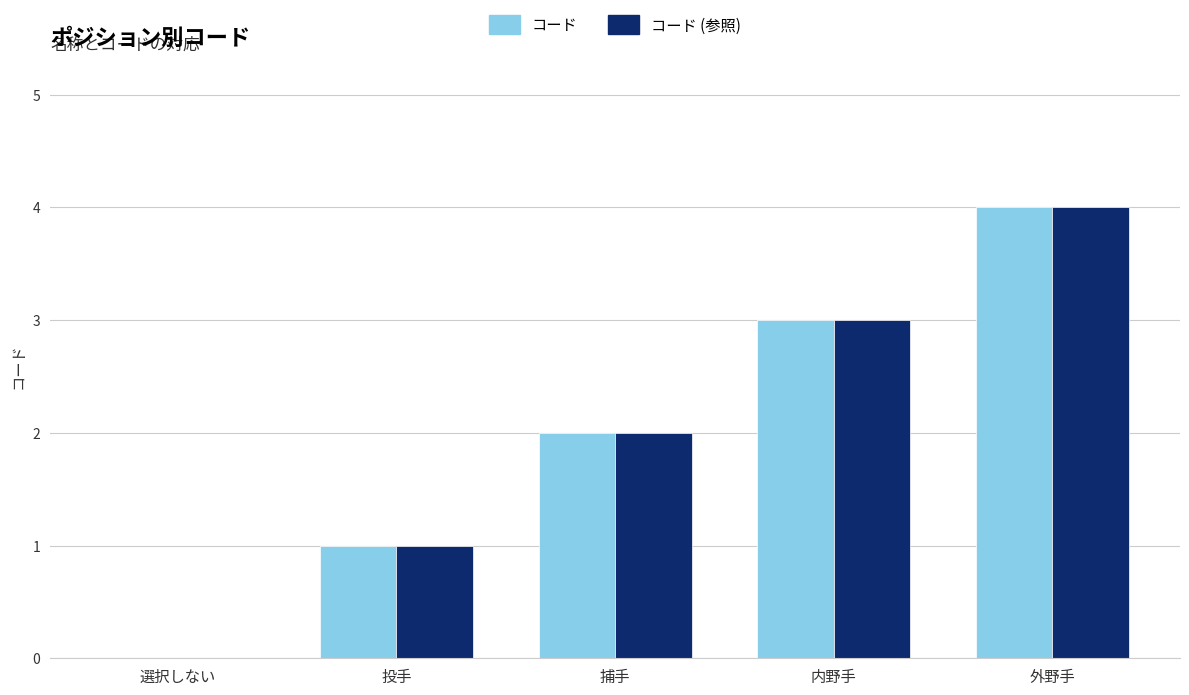

Are the bars grouped side by side (vs. stacked)?

Yes